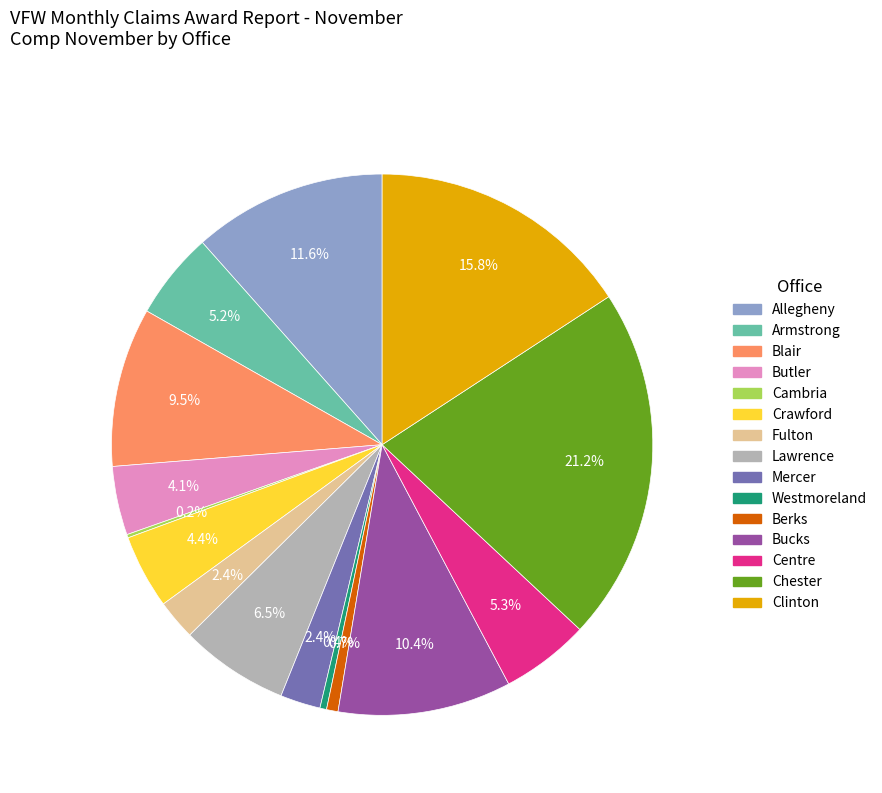

How much of the chart is everything except Clinton?

84.2%